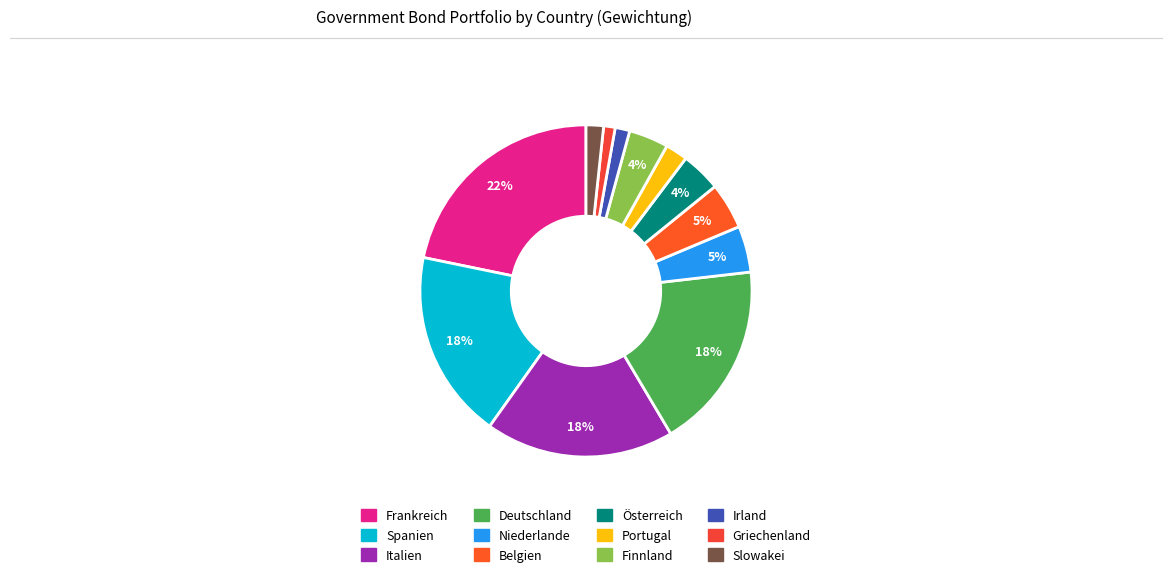

What is the total percentage of Niederlande and Frankreich?

26.3%